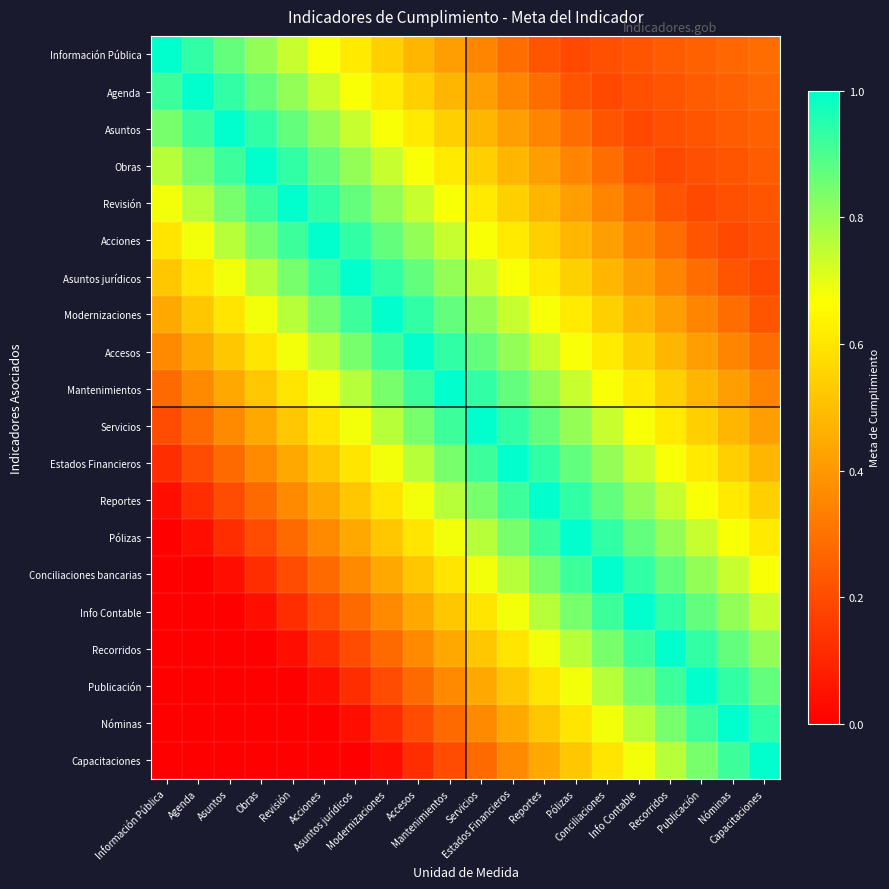

What is the total value across all series at Reportes?

12.7